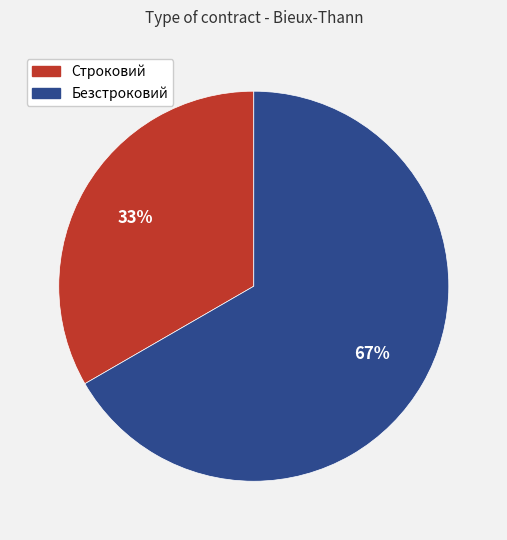

To the nearest percent, what is the average slice percentage?

50%